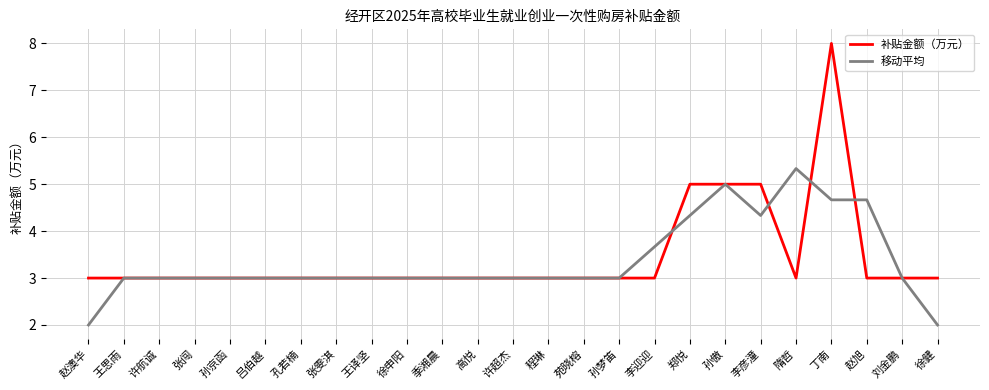

Read the 补贴金额（万元） value at 刘金鹏.

3.0